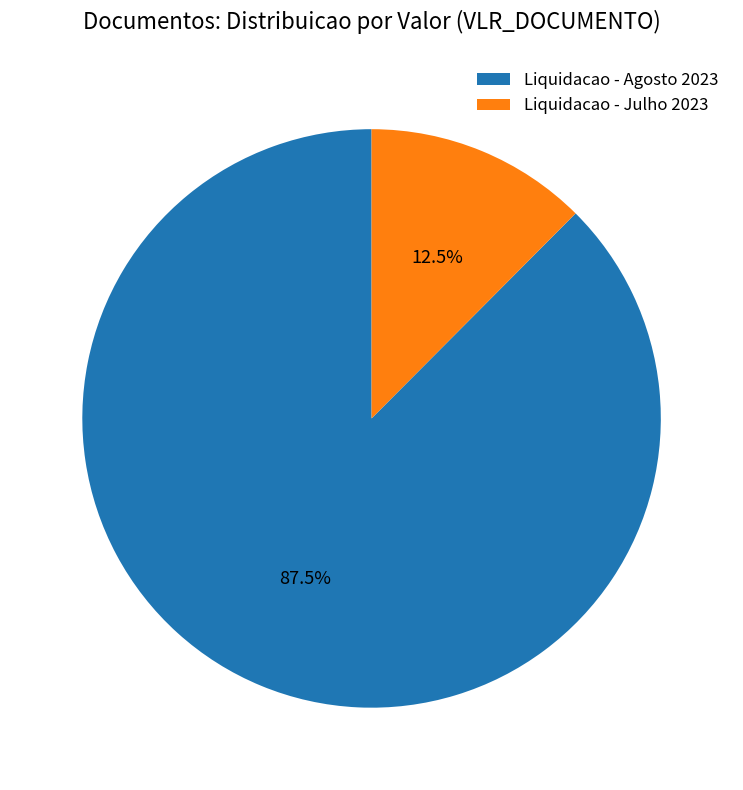

Approximately how many times larger is the value at Liquidacao - Agosto 2023 compared to Liquidacao - Julho 2023?

7.0